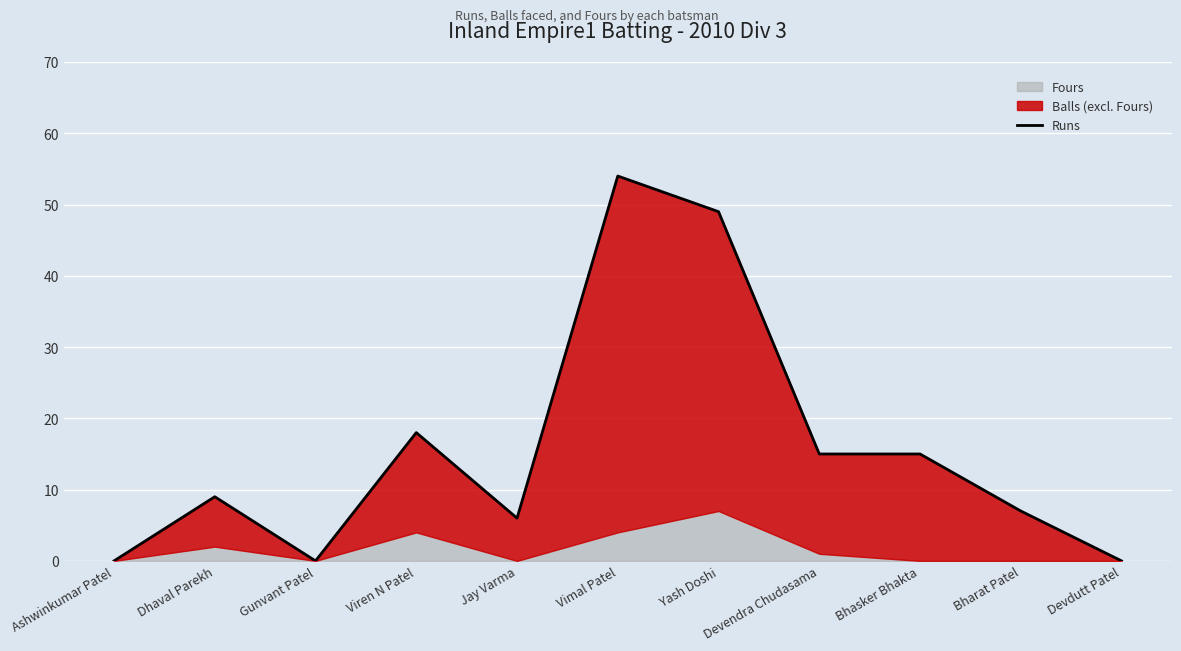

True or false: the data shows 9 at Bhasker Bhakta.

False